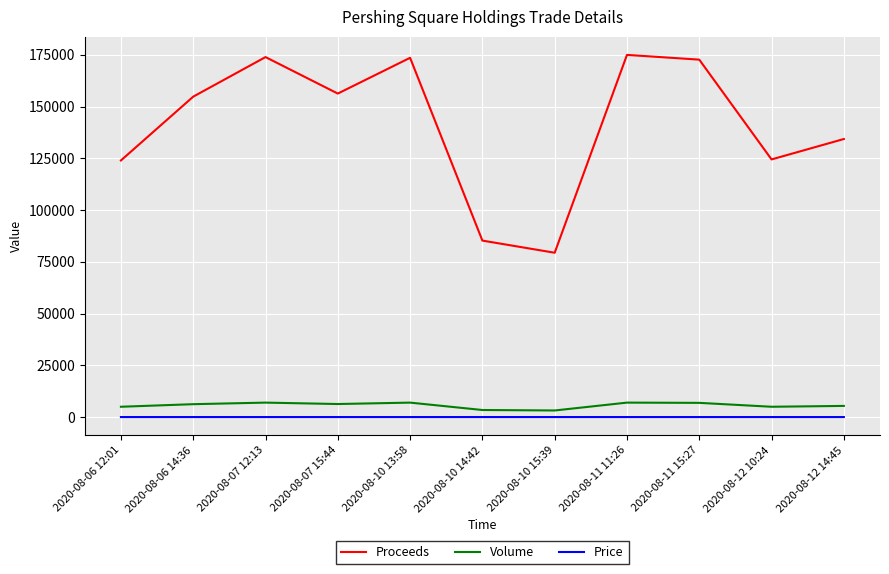

Is the value of Price at 2020-08-06 14:36 greater than the value of Proceeds at 2020-08-06 12:01?

No